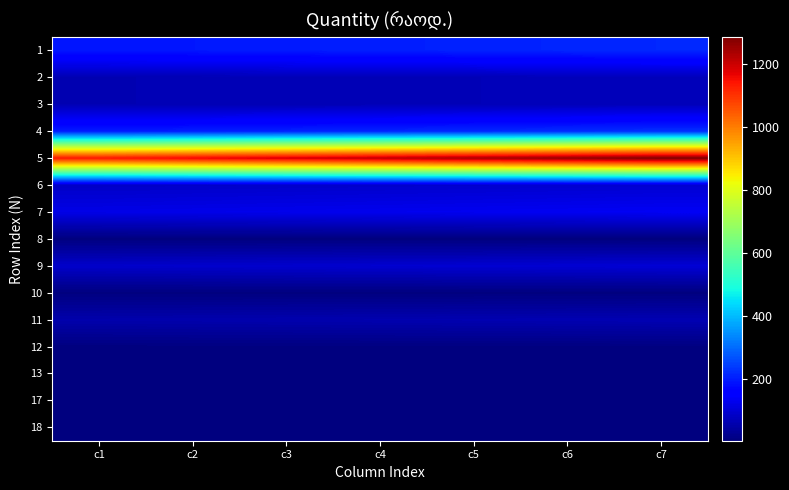

What is the difference between the highest and lowest values at c3?

1183.4